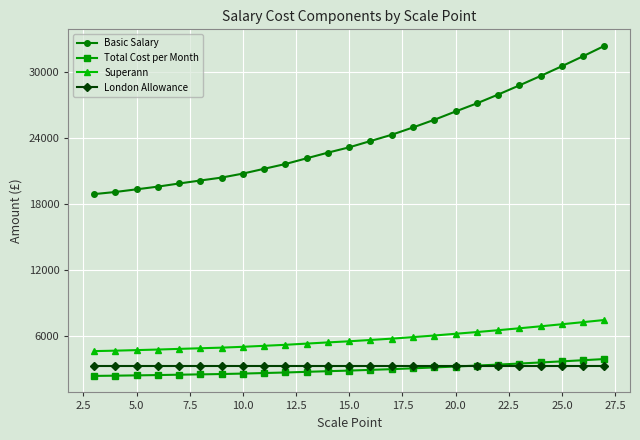

Which series has the largest total across all categories?

Basic Salary